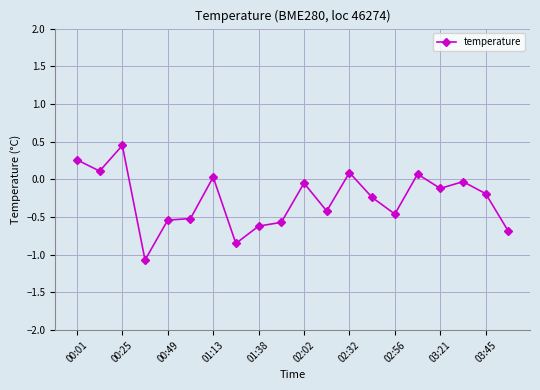

What is the sum of all values?

-5.4